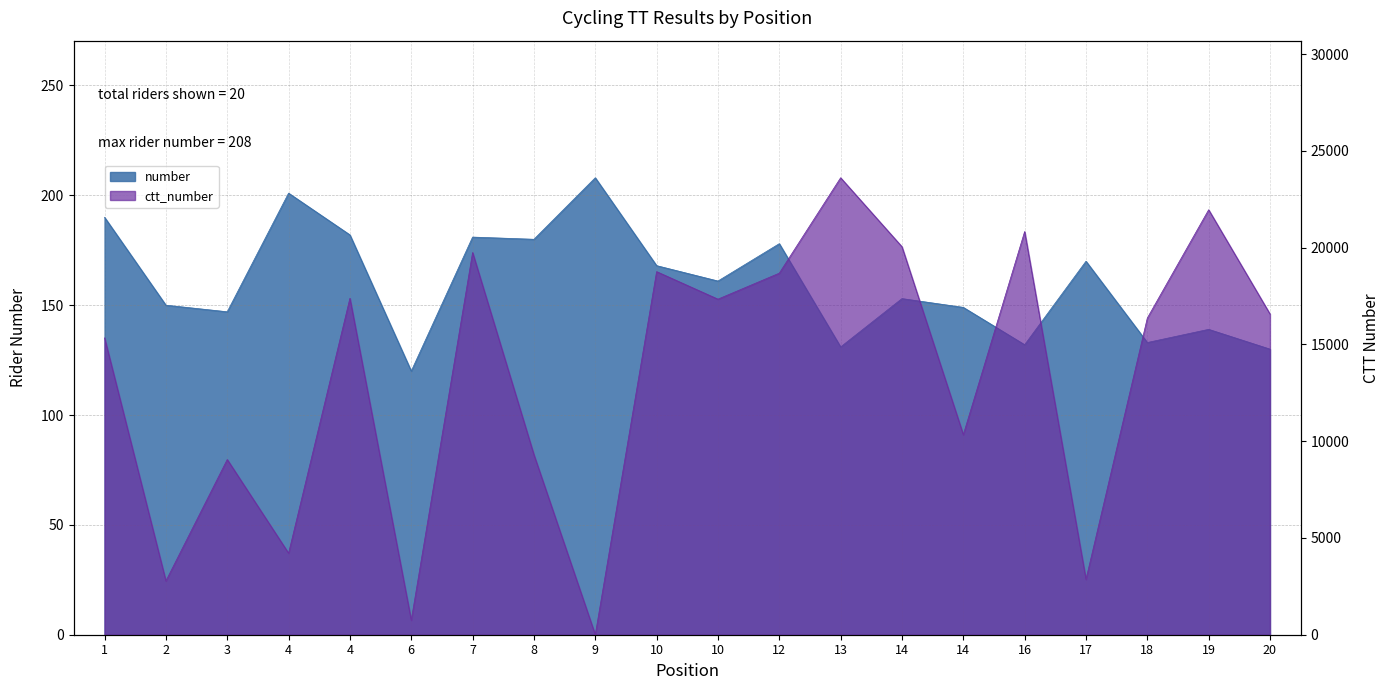

Between which two adjacent categories do ctt_number and number first intersect?

8 and 9